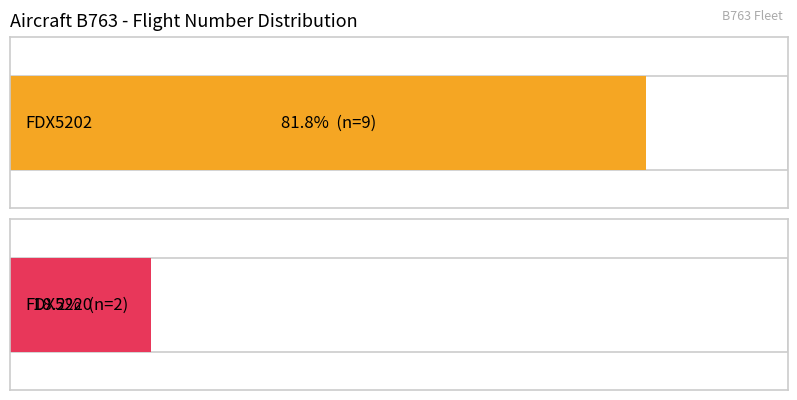

Is the value of FDX5202 at 1 greater than the value of FDX5220 at B763?

No